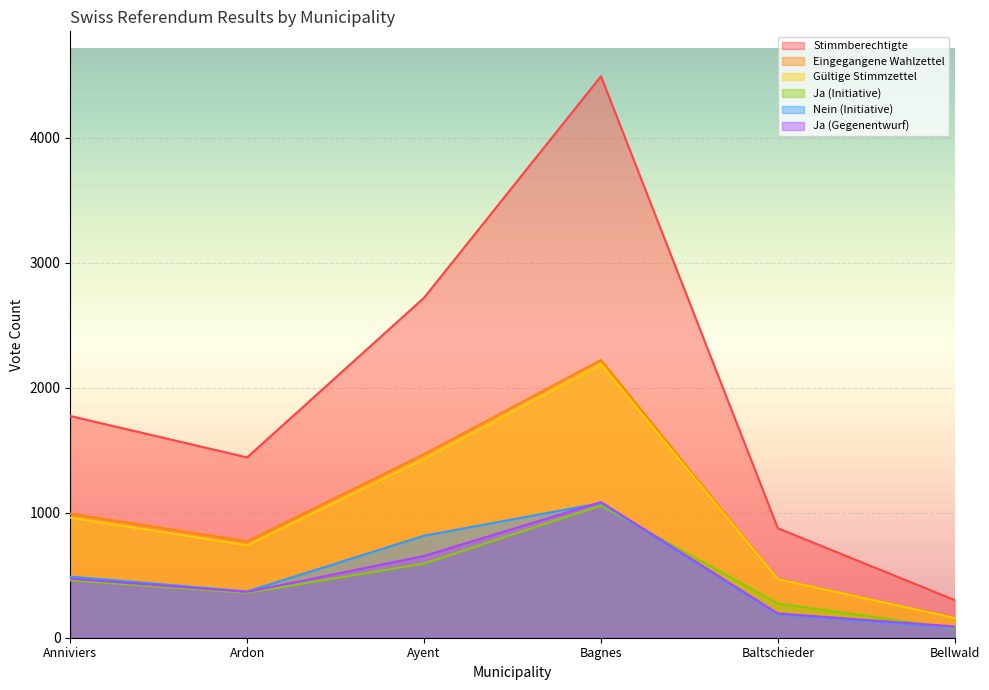

What position from the right is Anniviers?

6